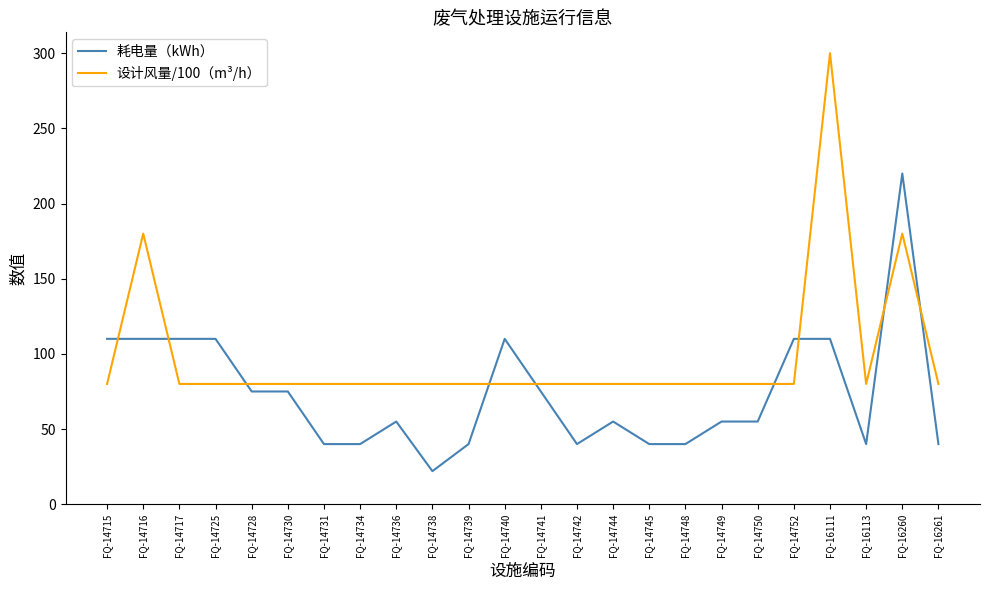

Is the value of 耗电量（kWh） at FQ-14748 greater than the value of 设计风量/100（m³/h） at FQ-14717?

No